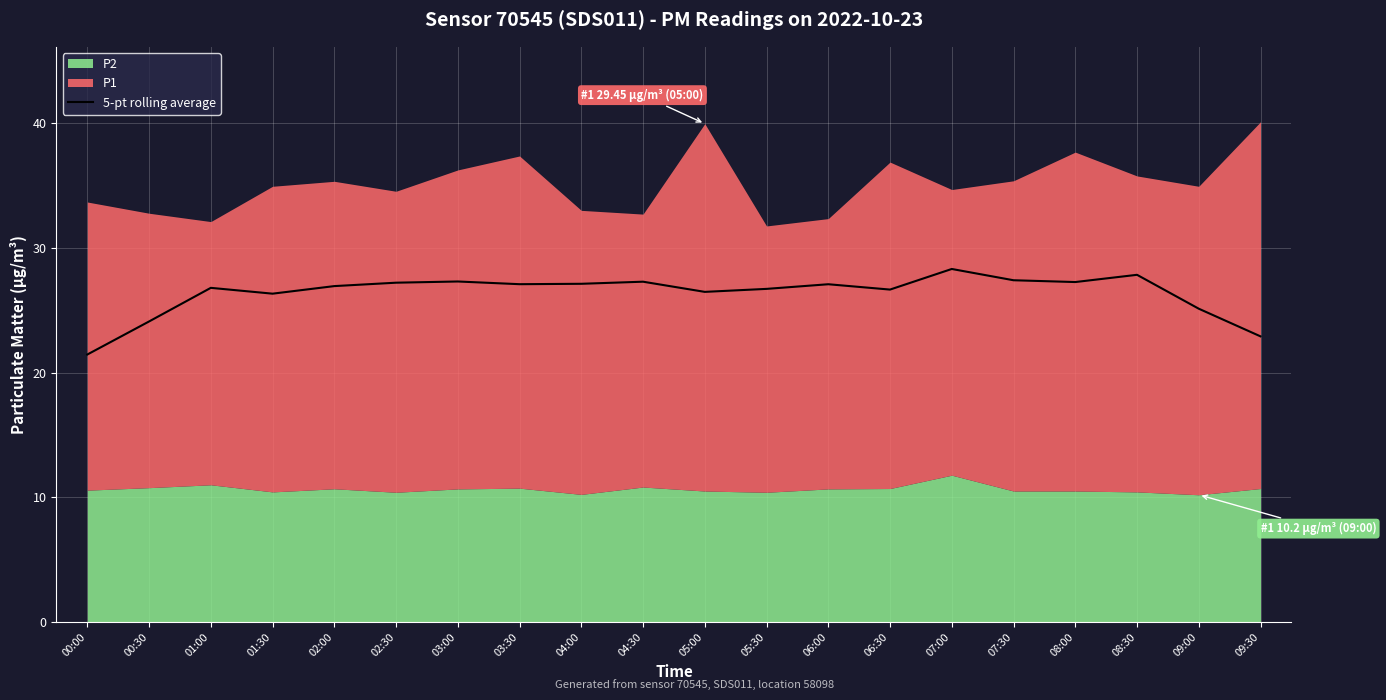

At which label does the data first exceed 27?

02:30